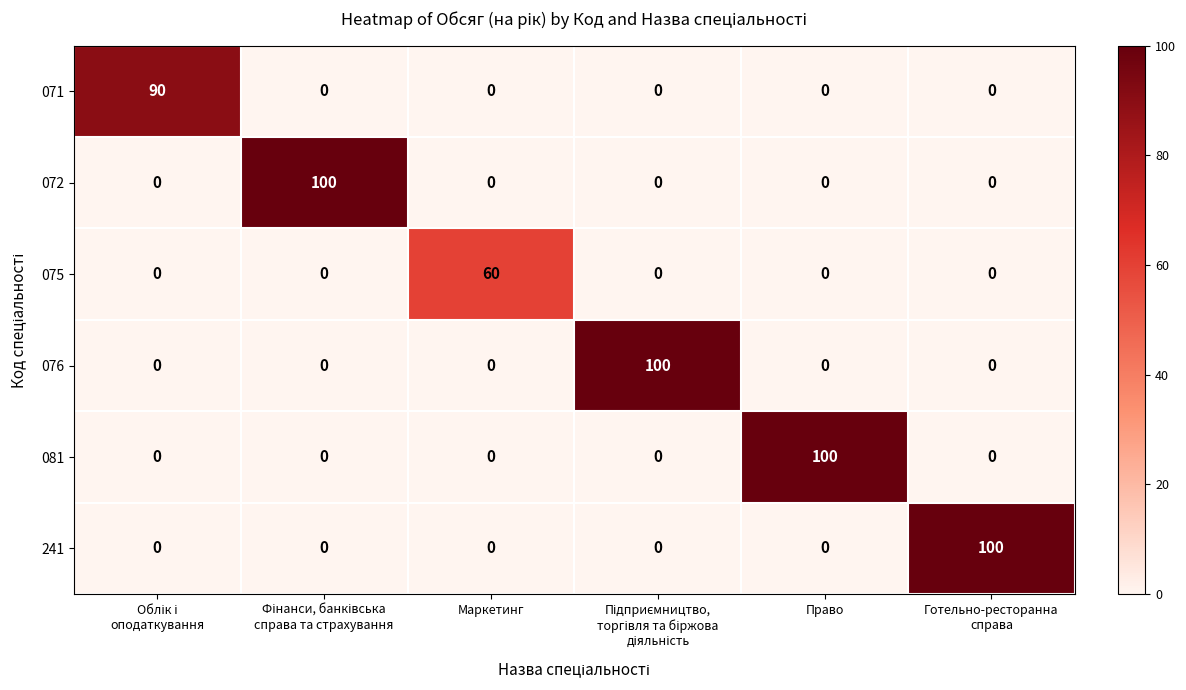

What is the spread (max minus min) of values at Право?

100